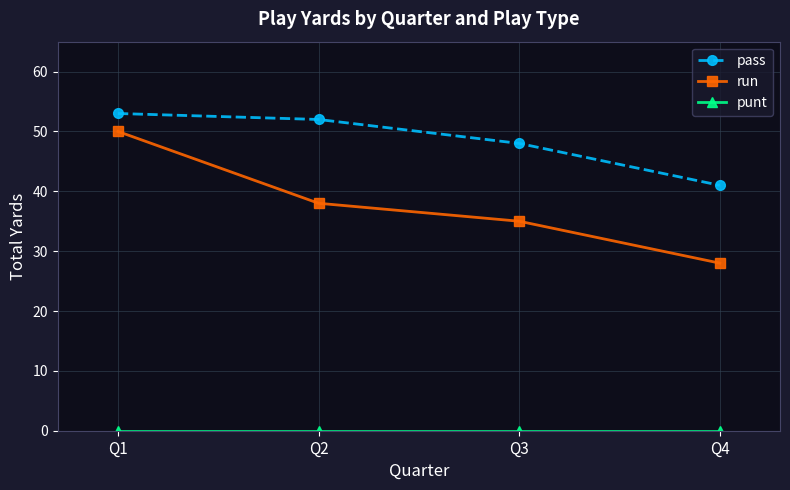

Is it true that pass equals 52 at Q2?

True